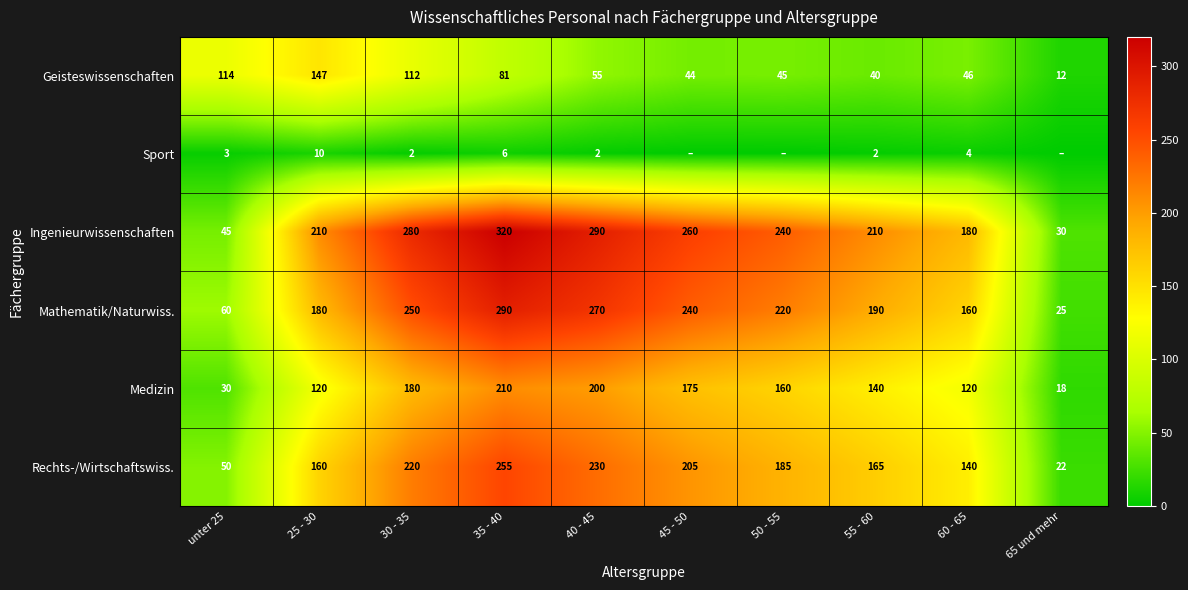

What is the total value across all series at unter 25?

302